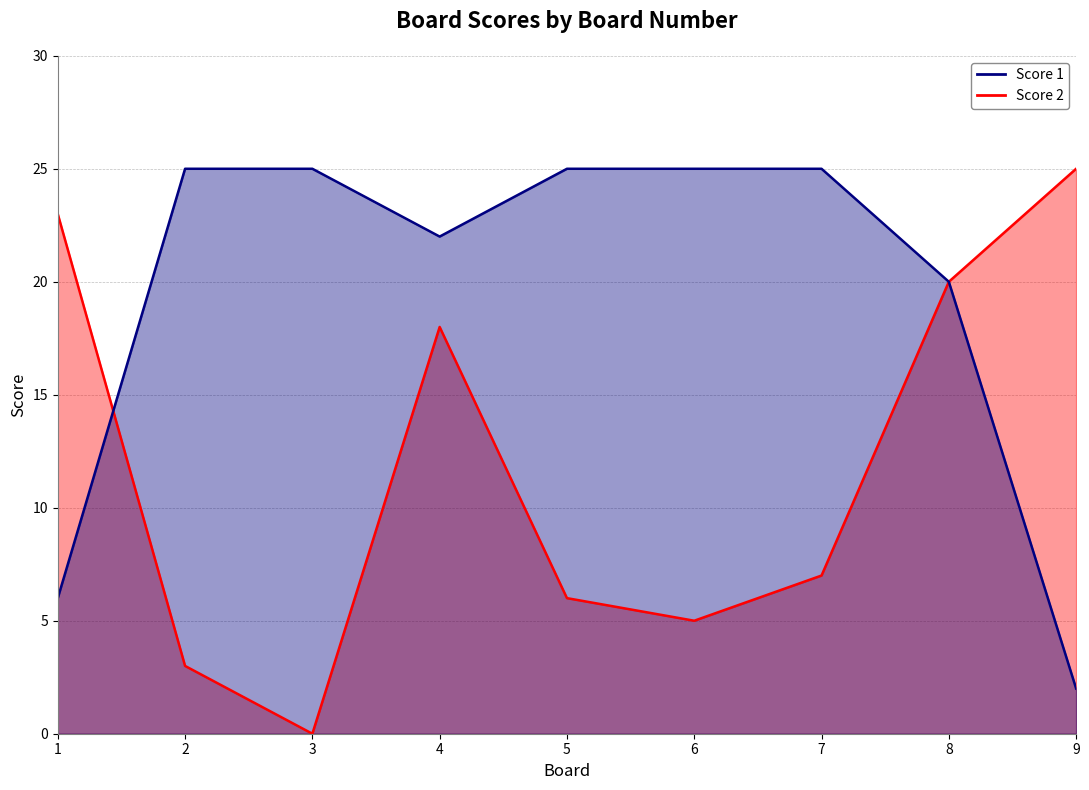

At how many categories does at least one series exceed 13?

9